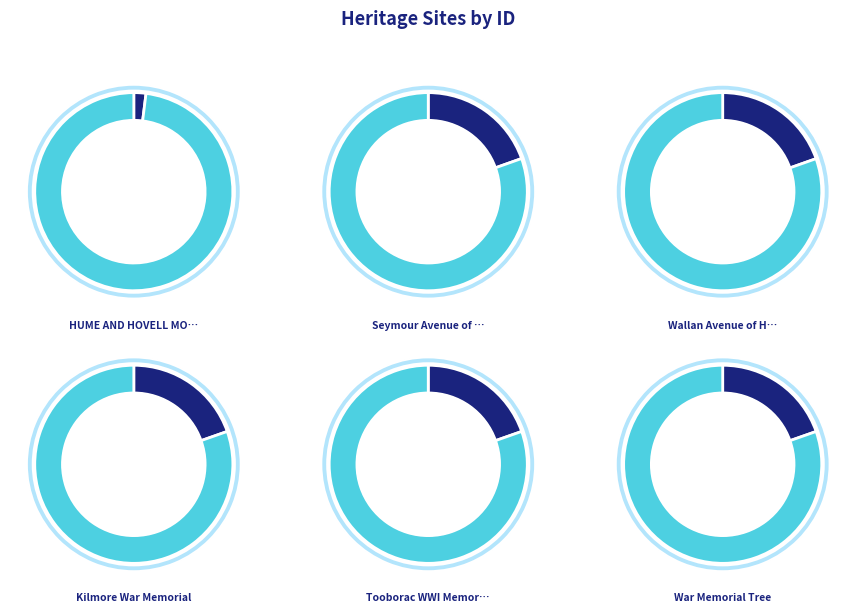

To the nearest percent, what percentage of the pie is HUME AND HOVELL MONUMENT?

2%